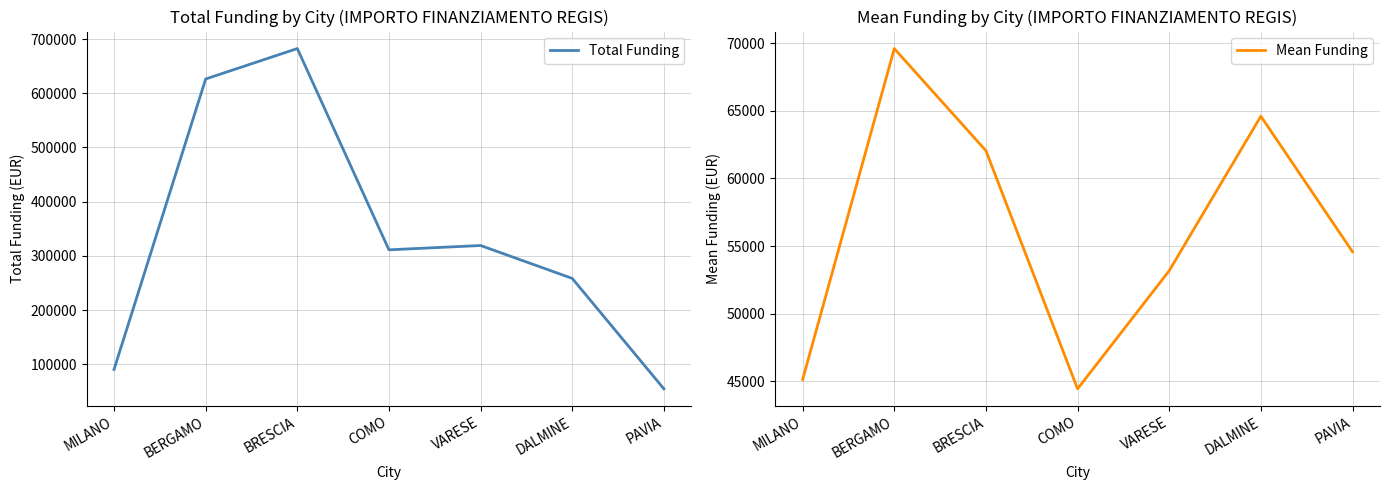

What is the label of the 4th point from the left?

COMO